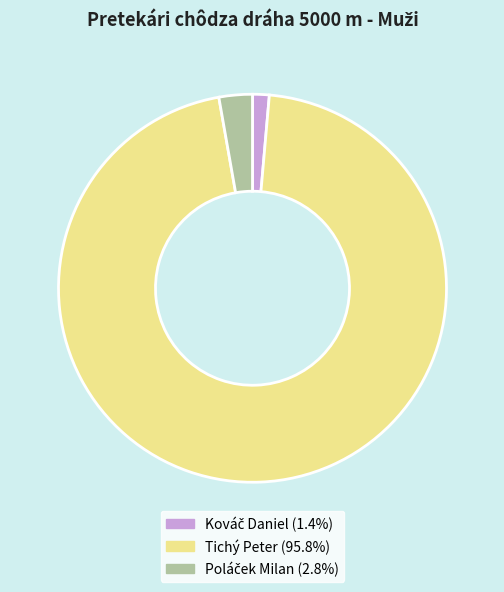

Which category accounts for the majority?

Tichý Peter